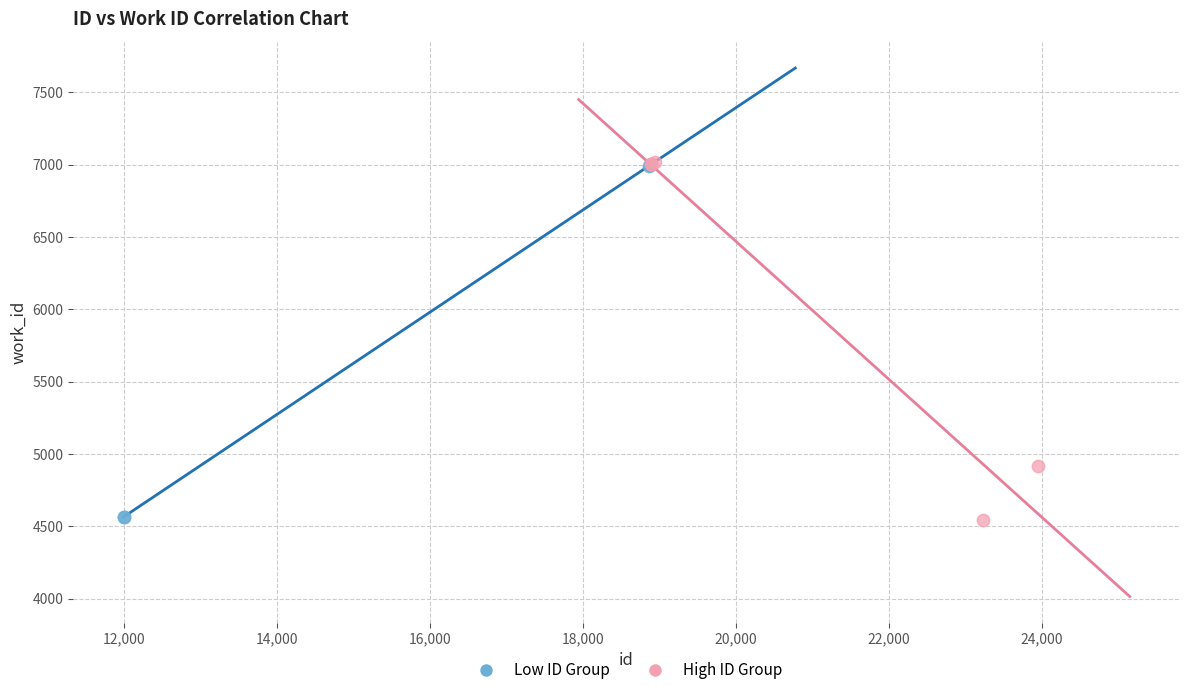

What are all the series names shown in the legend?

Low ID Group, High ID Group